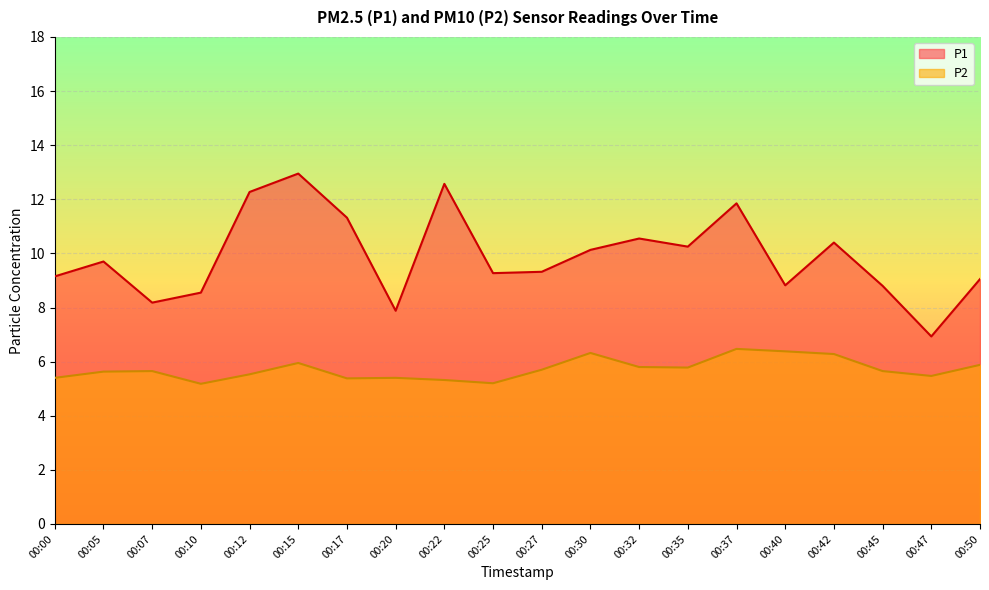

True or false: P2 has more than 1 points higher than both neighbors.

True